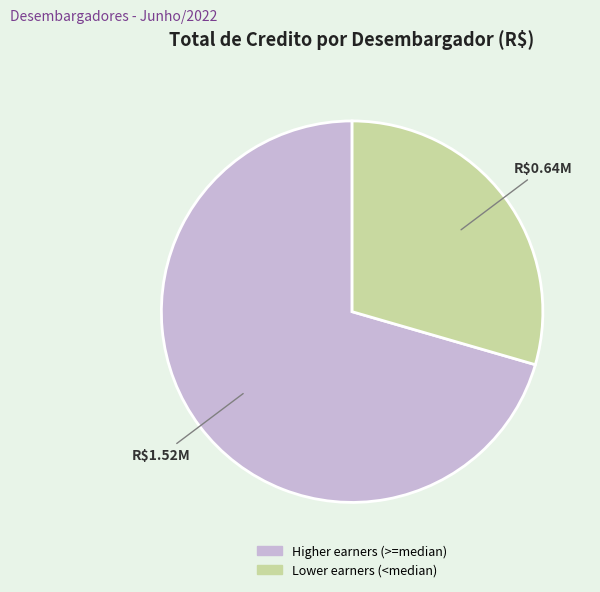

Is it true that Lower earners (<median) is 29% of the pie?

True